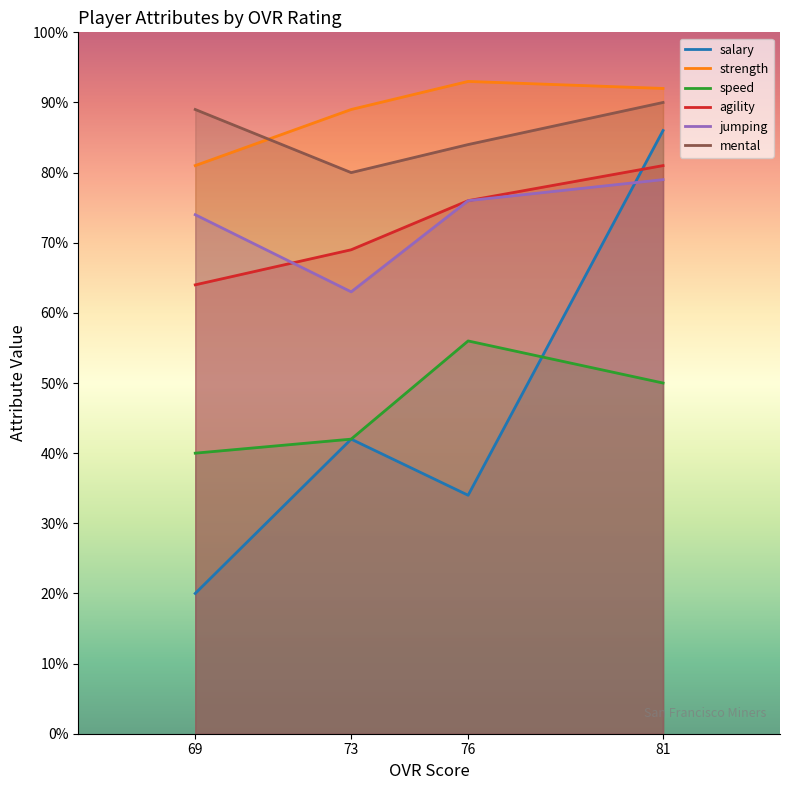

At which category does jumping reach its first local valley?

73